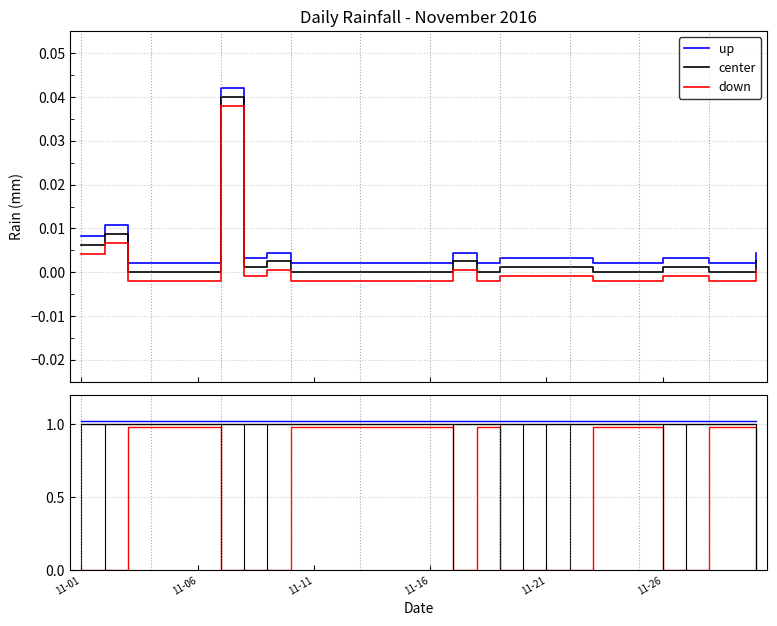

Count the number of categories in the chart.

30